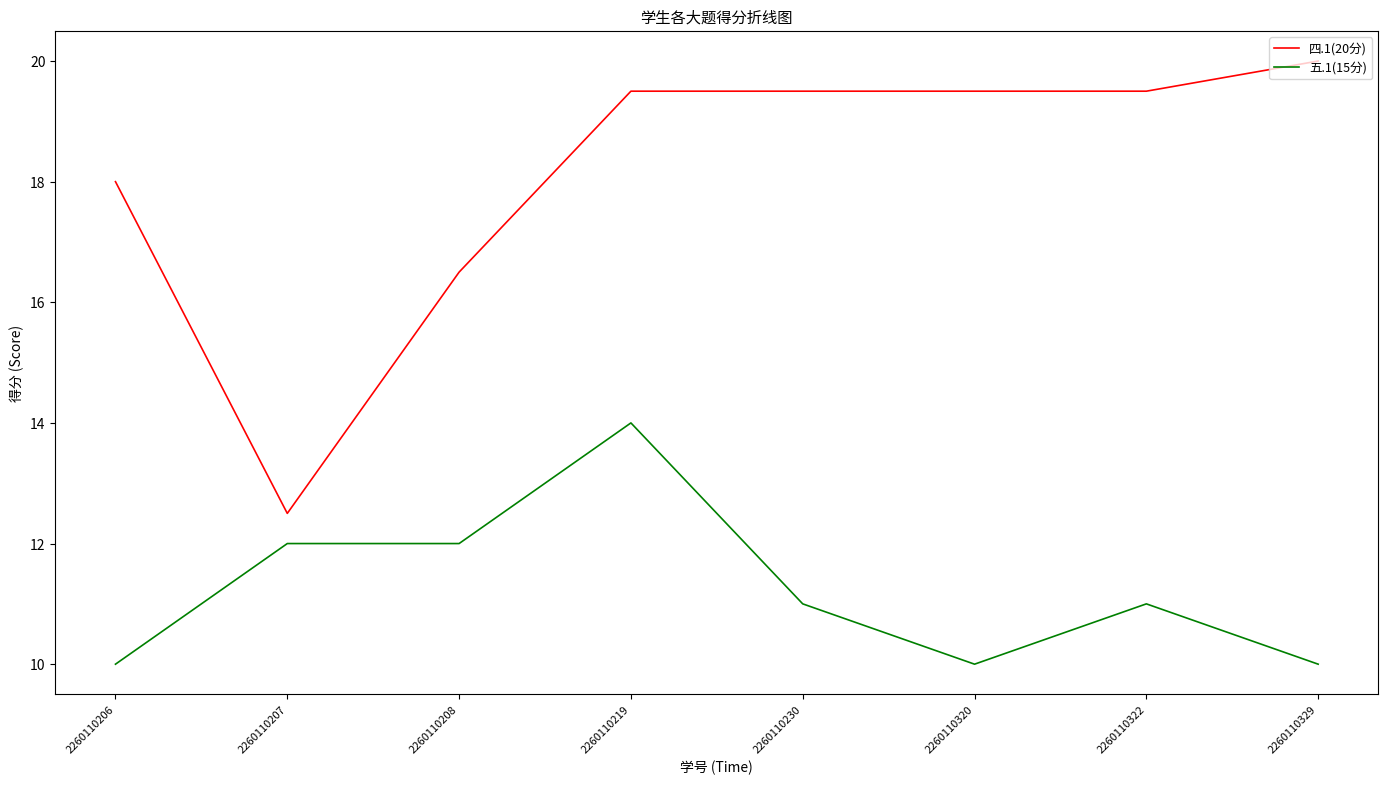

What is the difference between the maximum and minimum values in the 四.1(20分) series?

7.5